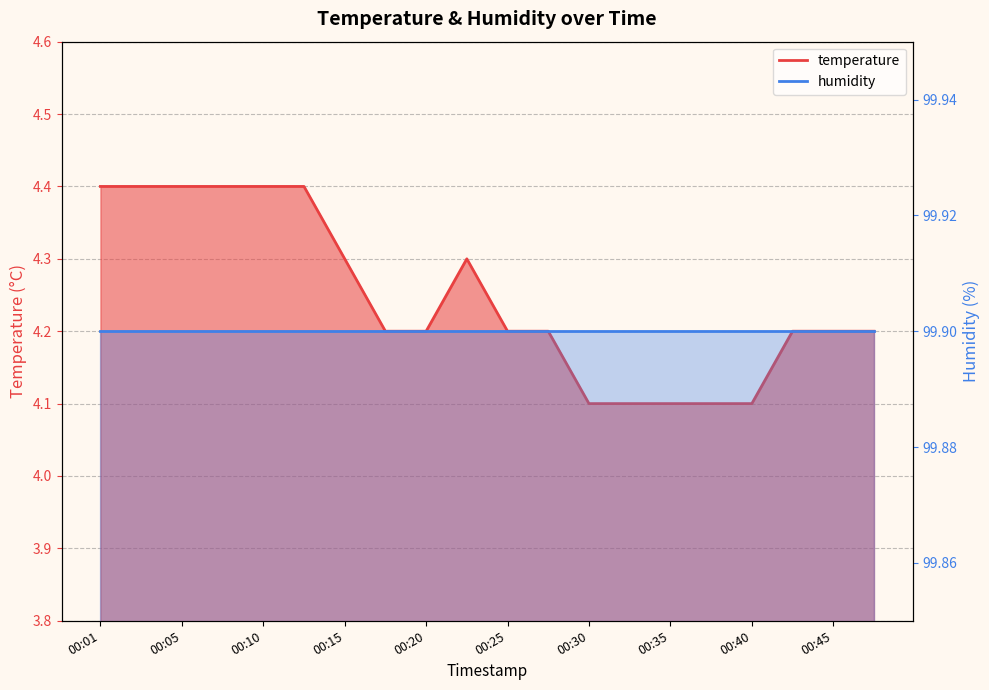

What is the value of the 18th point from the left?

4.2